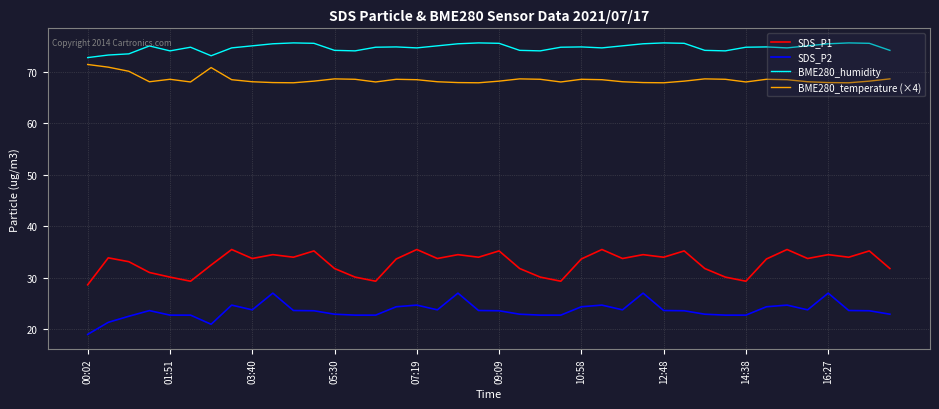

Which series has the largest total across all categories?

BME280_humidity